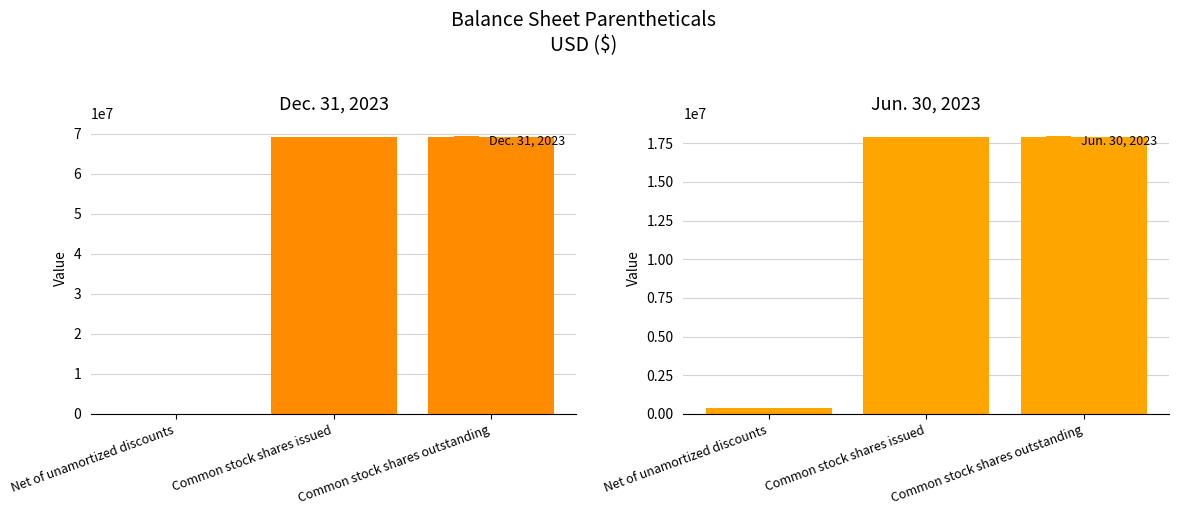

Does the chart contain stacked bars?

No